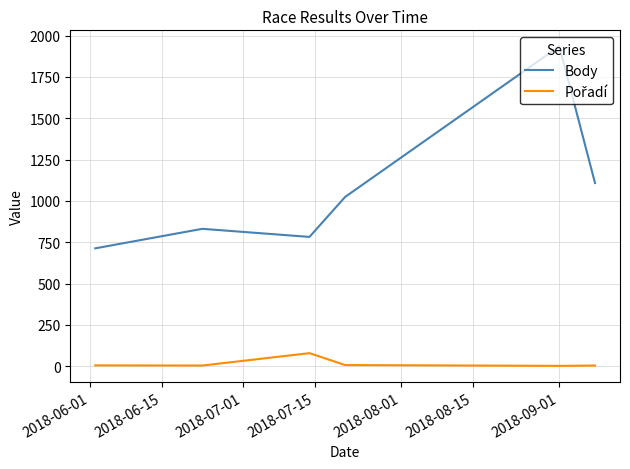

Which series has the widest spread of values?

Body